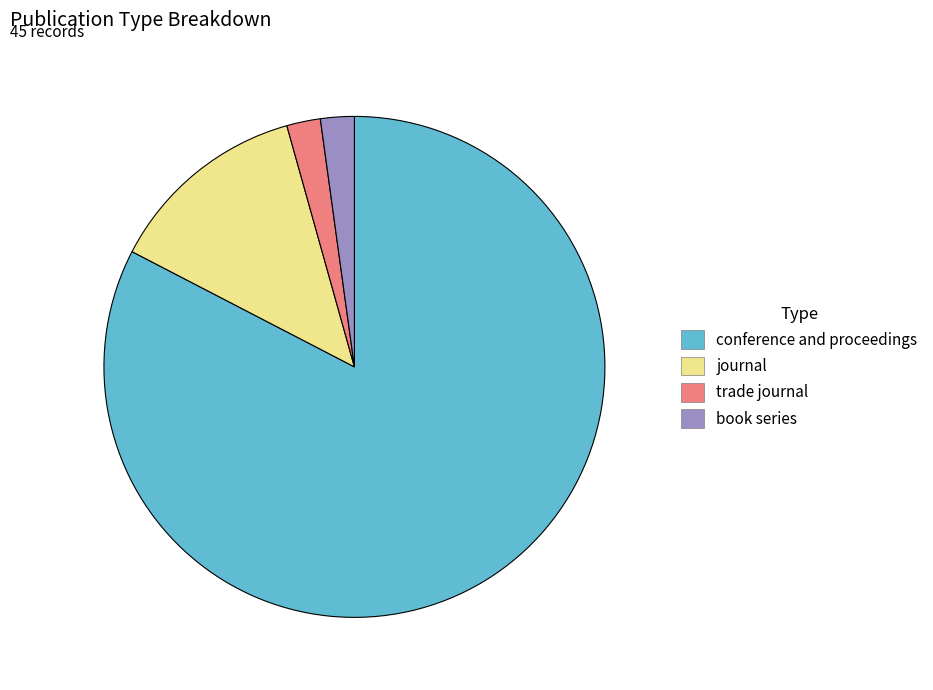

Is it true that book series is 16% of the pie?

False